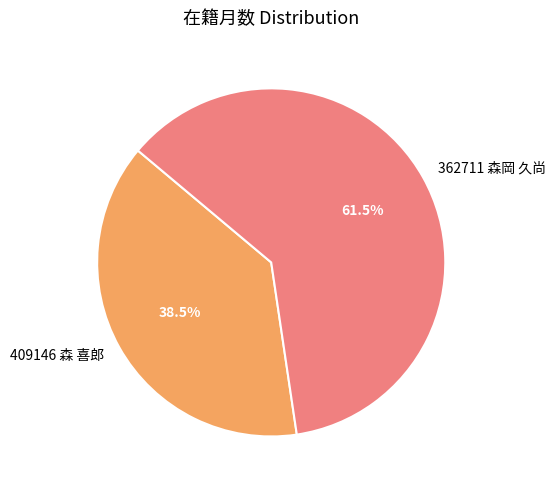

What portion of the pie excludes 362711 森岡 久尚?

38.5%